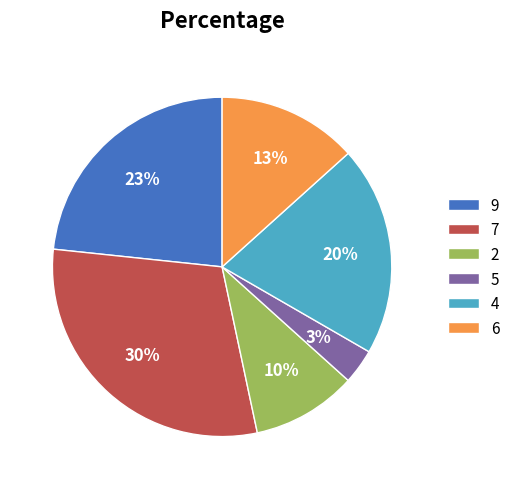

Do 6 and 4 together represent more than half of the pie?

No